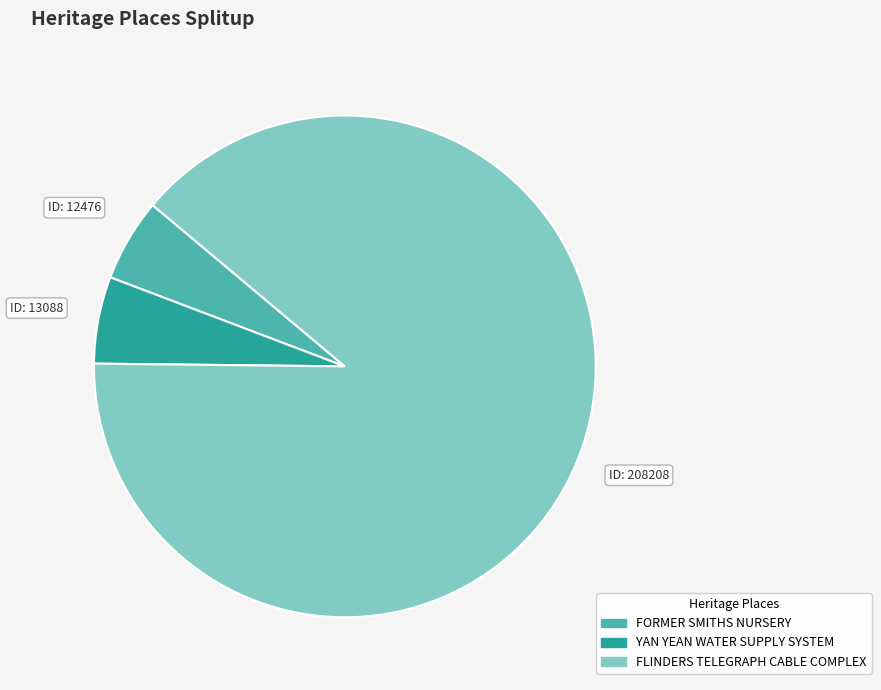

Approximately how many times larger is the value at FLINDERS TELEGRAPH CABLE COMPLEX compared to FORMER SMITHS NURSERY?

16.7